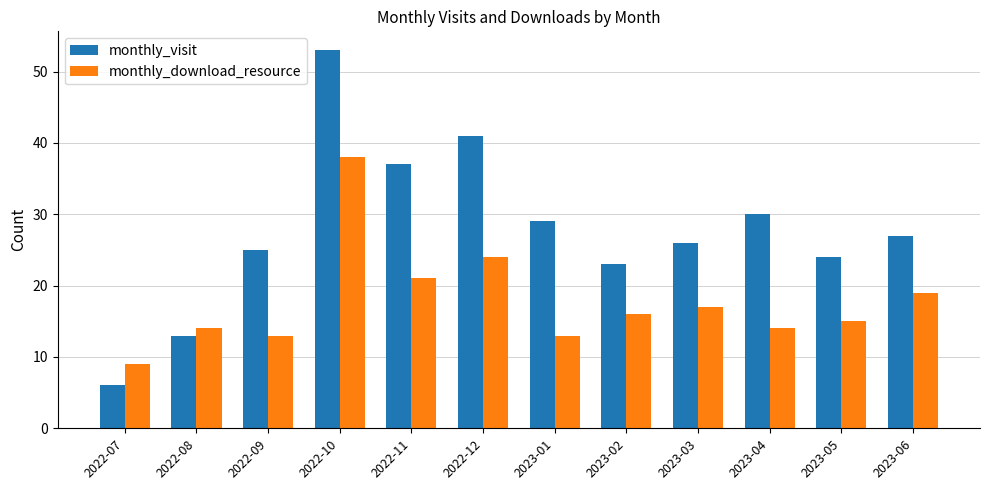

Is the value of monthly_visit at 2022-10 greater than the value of monthly_download_resource at 2022-12?

Yes